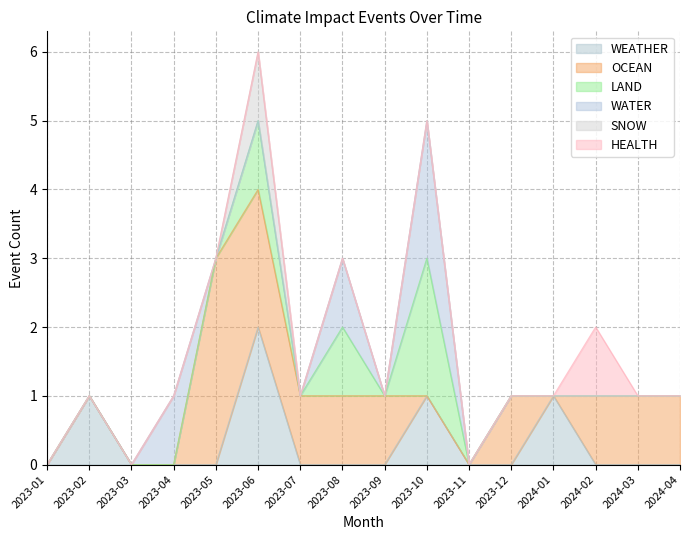

How many data points in WATER are above 0?

3